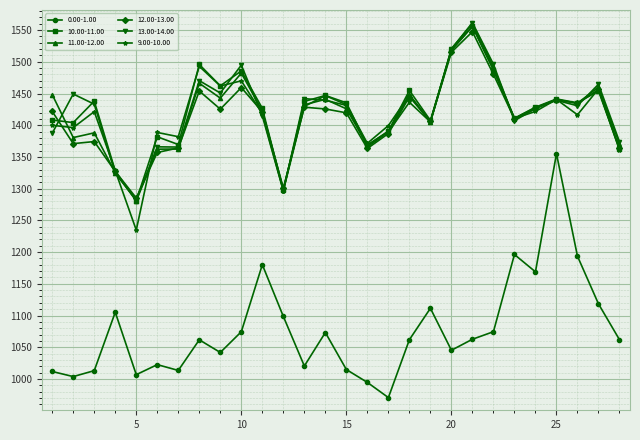

Which series has the widest spread of values?

0.00-1.00